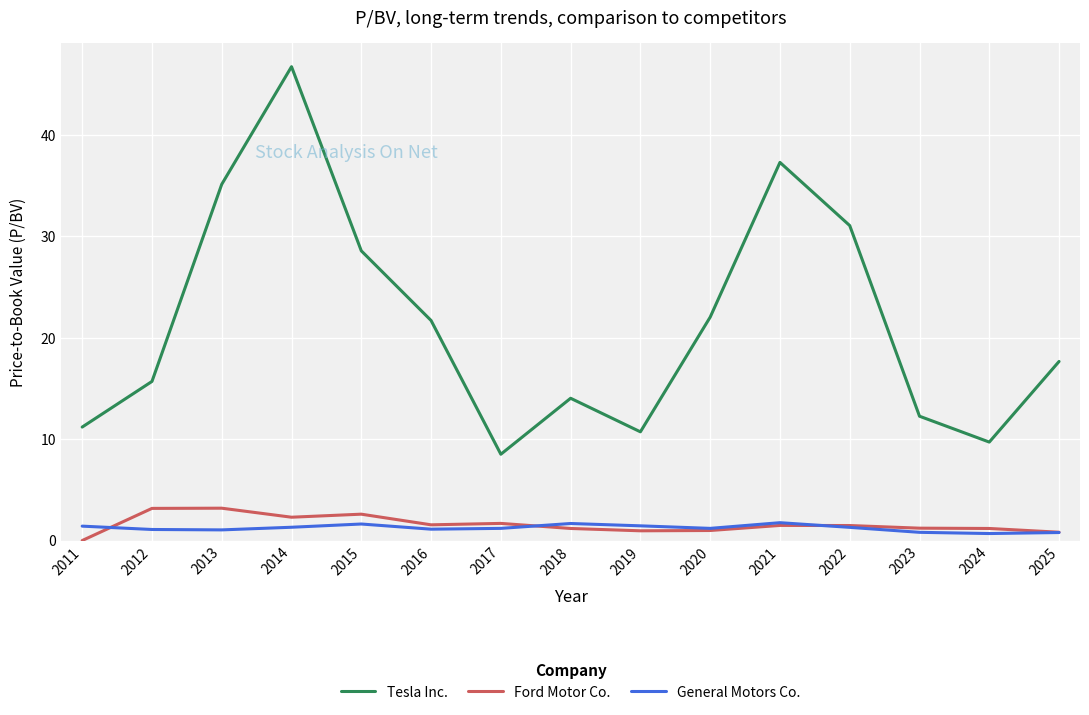

What is the difference between the second highest and second lowest values in the General Motors Co. series?

0.9